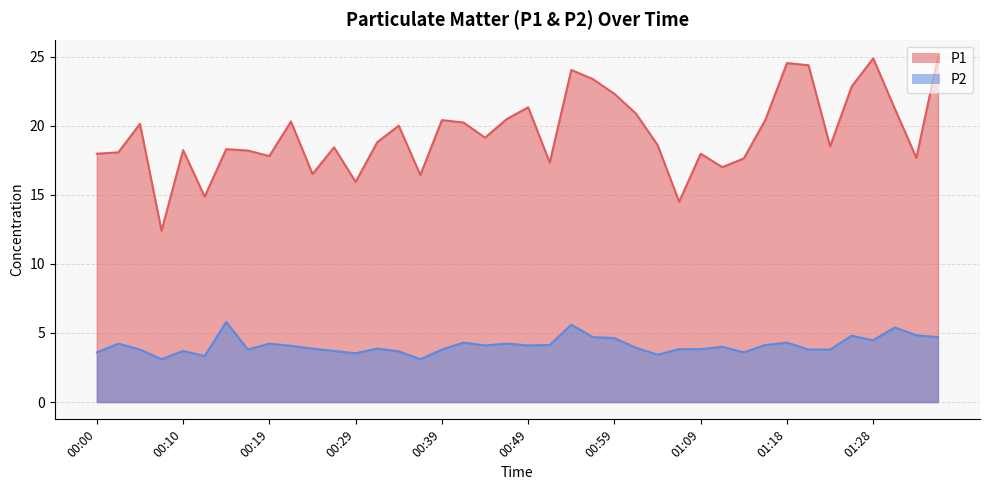

What is the value of the P2 point at the 18th from the left?

4.3